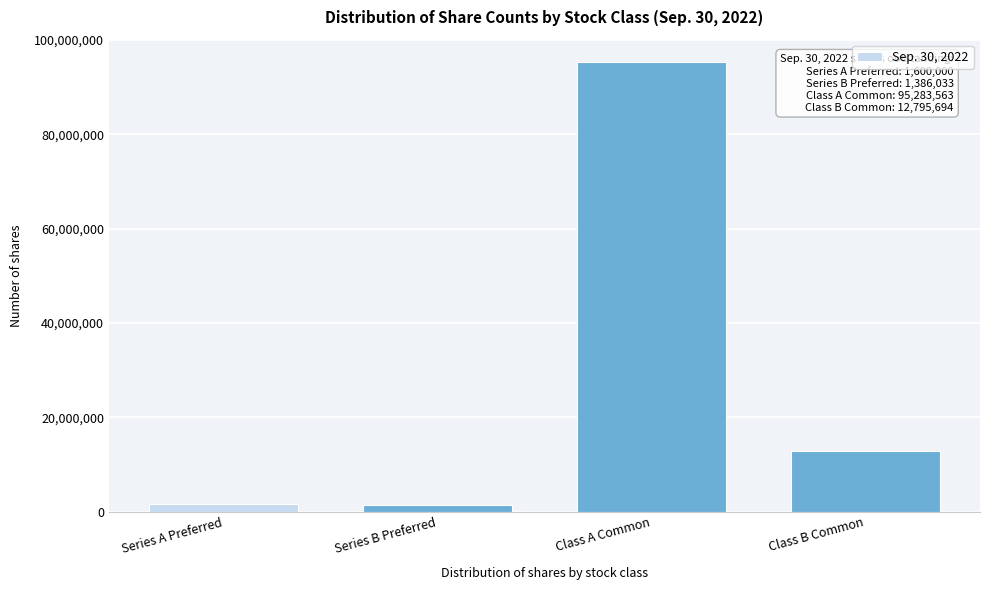

Where is the data nearest to the value 48334798?

Class B Common